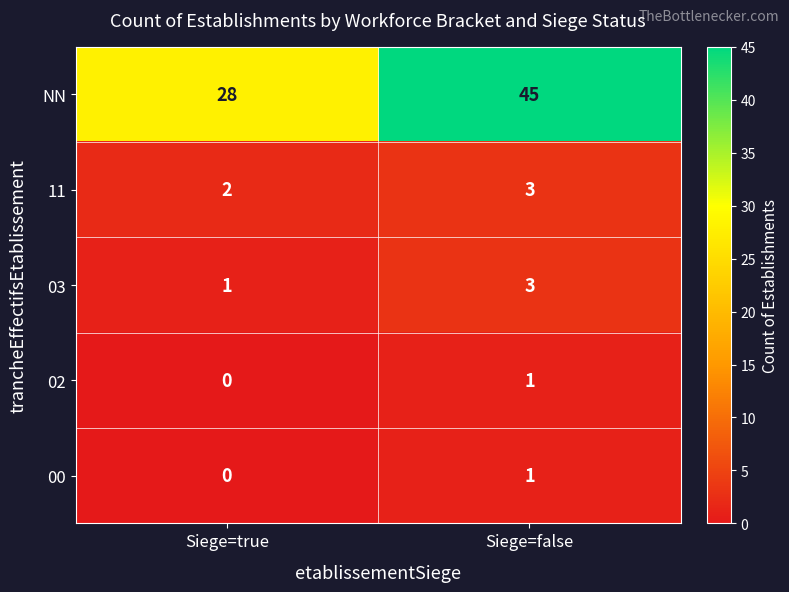

What is the sum of the 11 values at Siege=false and Siege=true?

5